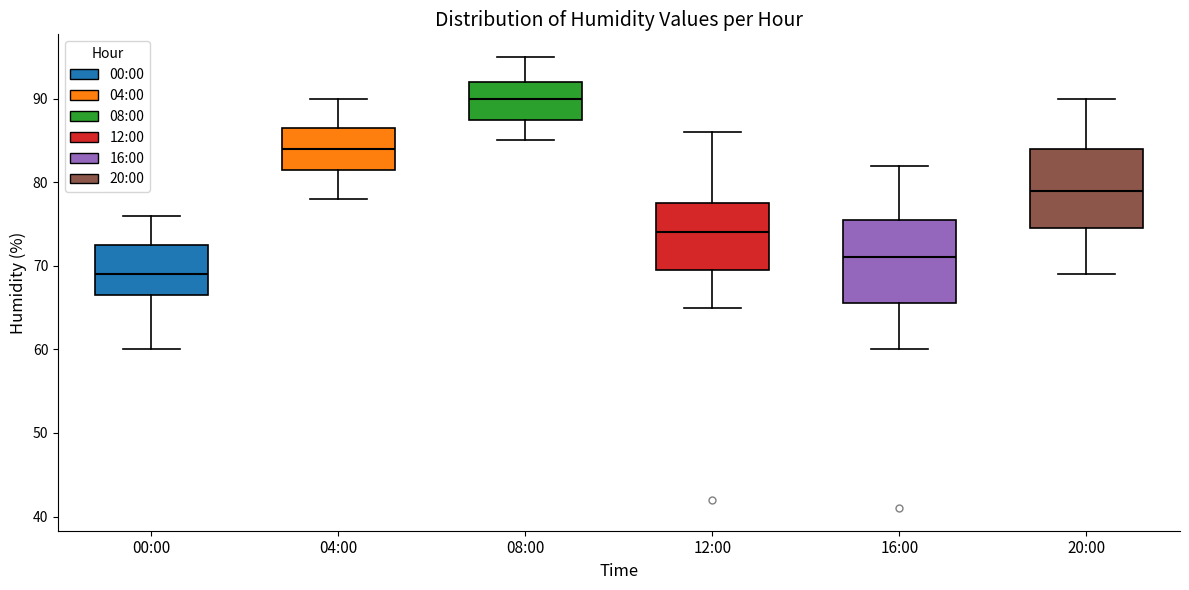

Reading left to right, read every box against the y-axis: the position of its median line, the range the box covers, and the ends of its whiskers. The values are not printed on the chart, so give them approximately, as read against the axis.

00:00: median 69, box 67 to 73, whiskers 60 to 76
04:00: median 84, box 82 to 87, whiskers 78 to 90
08:00: median 90, box 88 to 92, whiskers 85 to 95
12:00: median 74, box 70 to 78, whiskers 65 to 86
16:00: median 71, box 66 to 76, whiskers 60 to 82
20:00: median 79, box 75 to 84, whiskers 69 to 90